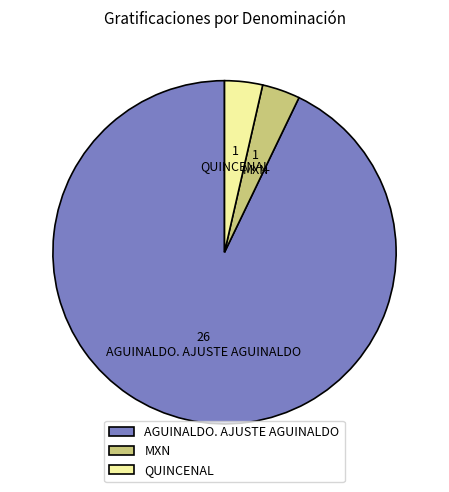

Does QUINCENAL account for over 50% of the chart?

No